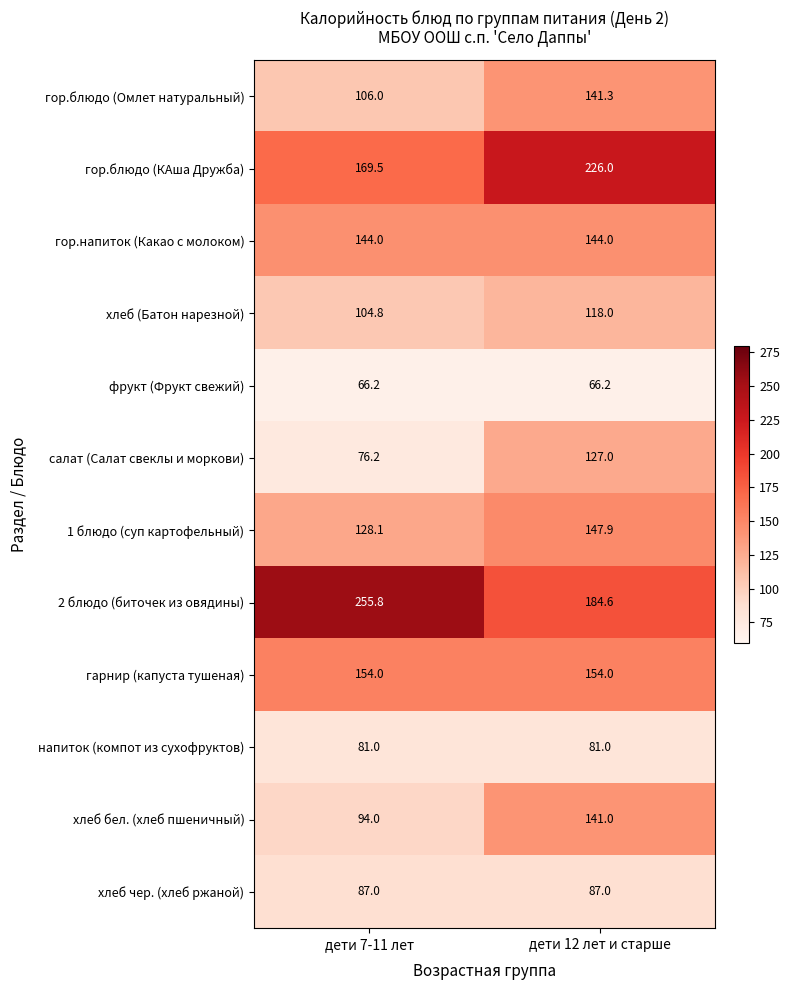

What is the spread (max minus min) of values at дети 7-11 лет?

189.6